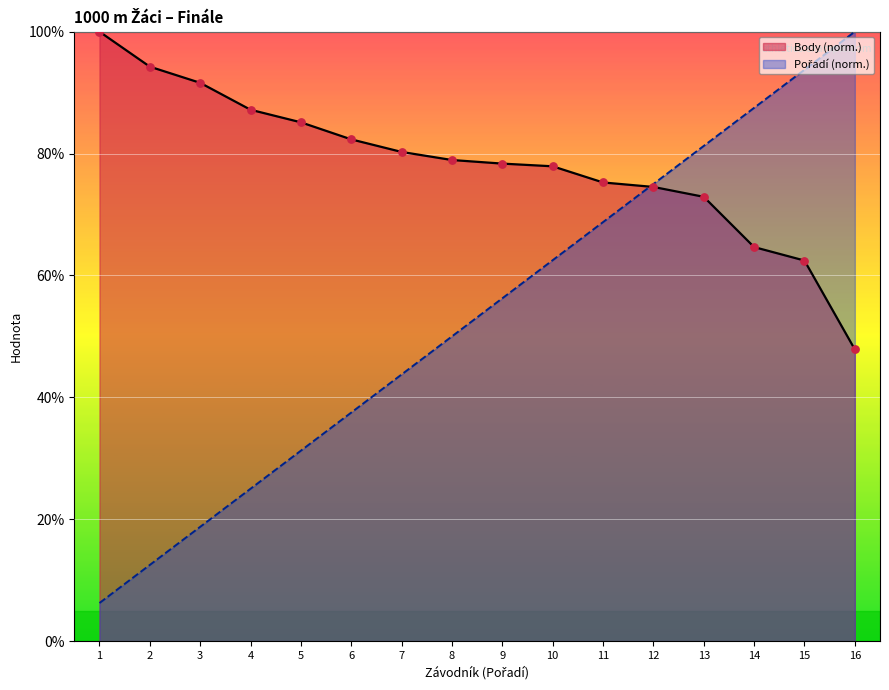

At which category is the sum across all series the highest?

15